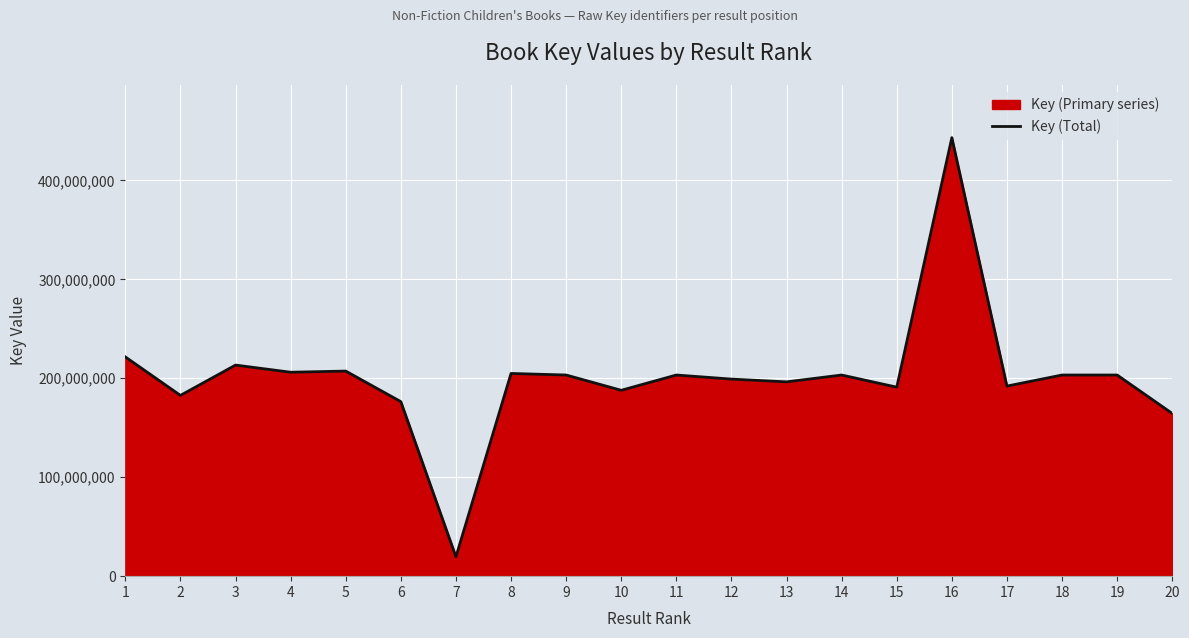

Which label corresponds to the smallest value in the chart?

7